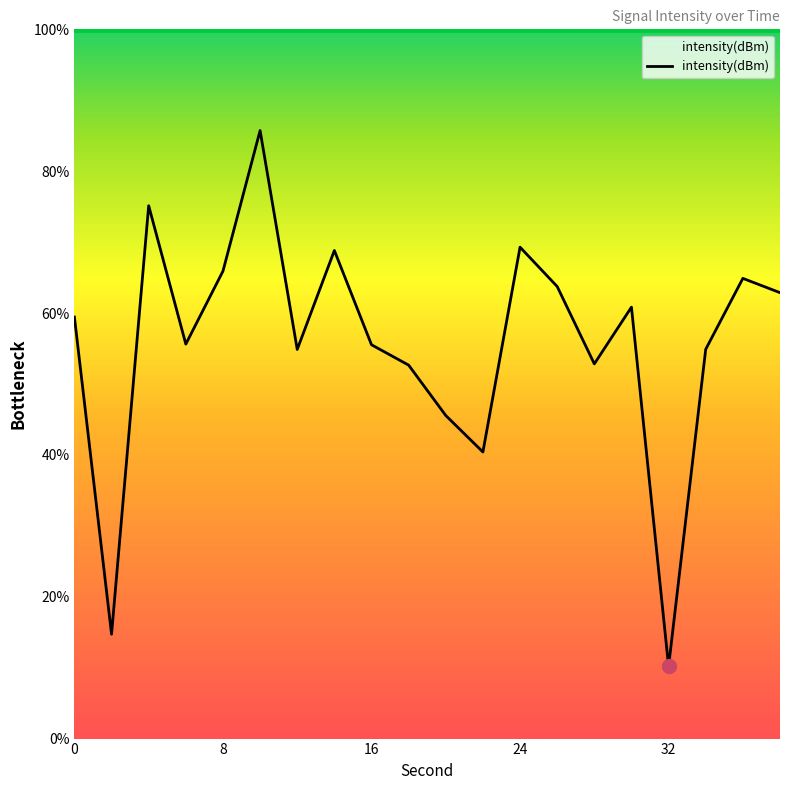

What is the difference between the maximum and minimum values?

75.6